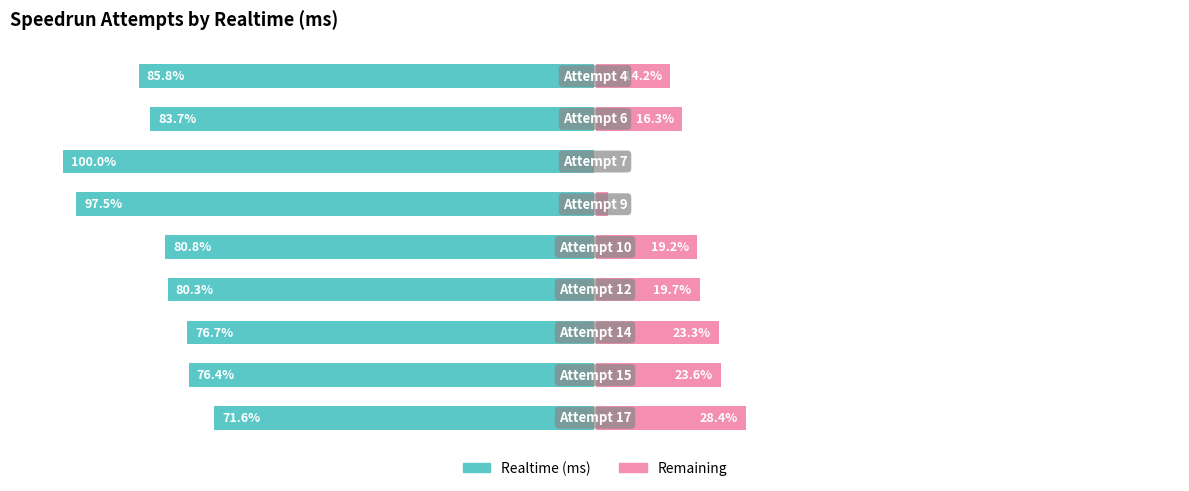

What is the difference between the Remaining values at 2 and 6?

23.3